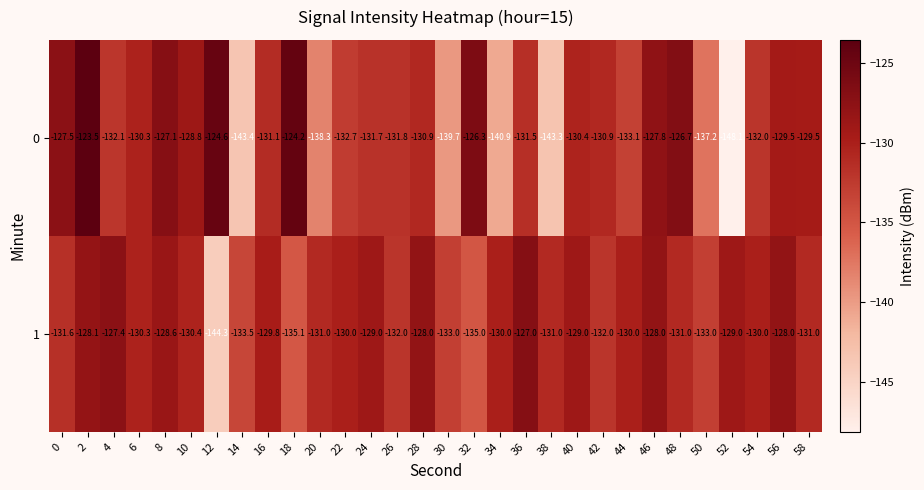

List the series in order of their overall mean, lowest first.

0, 1